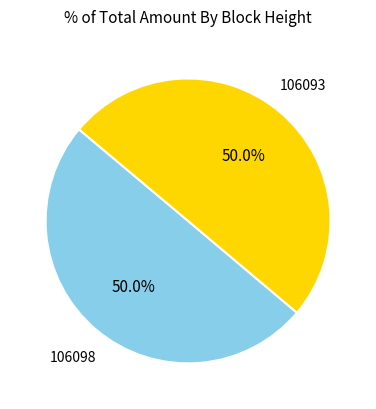

To the nearest percent, what is the average slice percentage?

50%